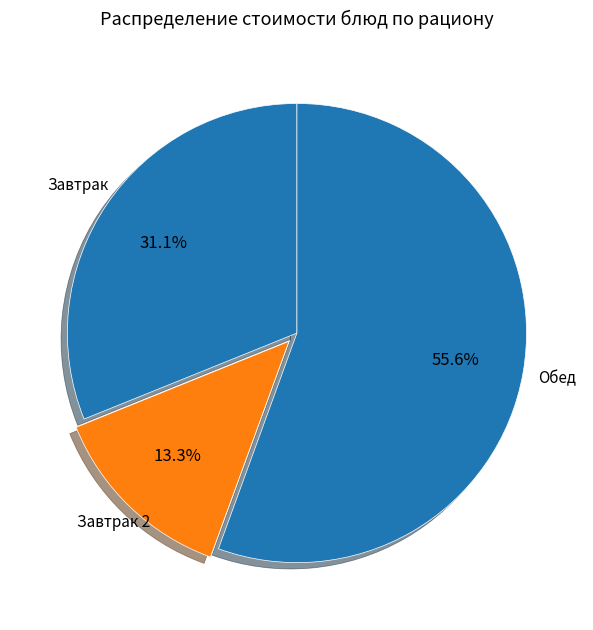

How many segments does this pie chart have?

3